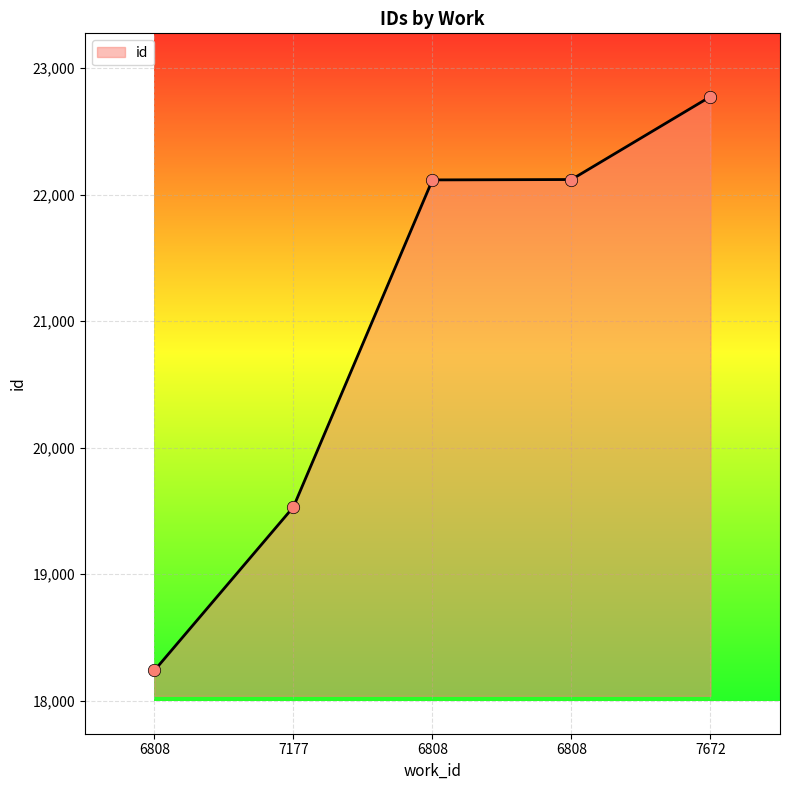

Between 6808 and 6808, which is larger?

6808